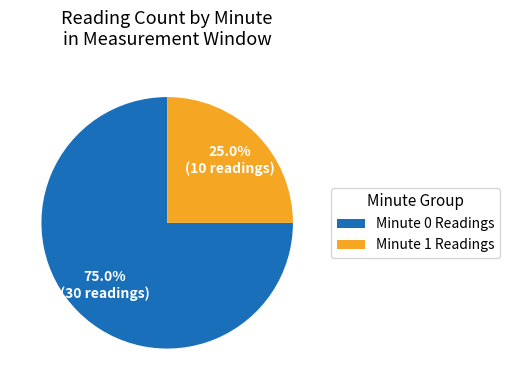

What is the largest slice in the pie chart?

Minute 0 Readings